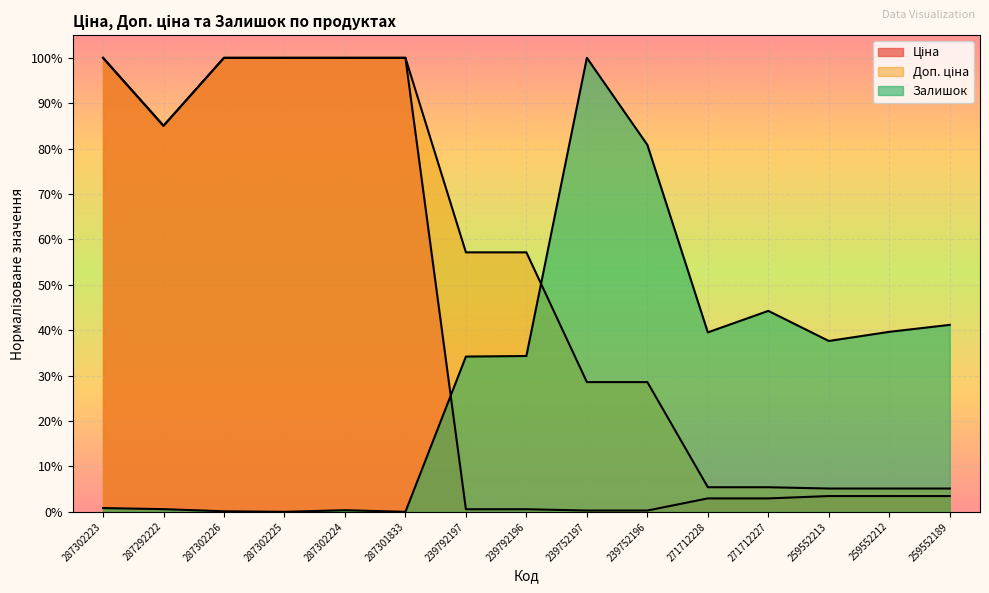

True or false: Ціна and Доп. ціна intersect in this chart.

False